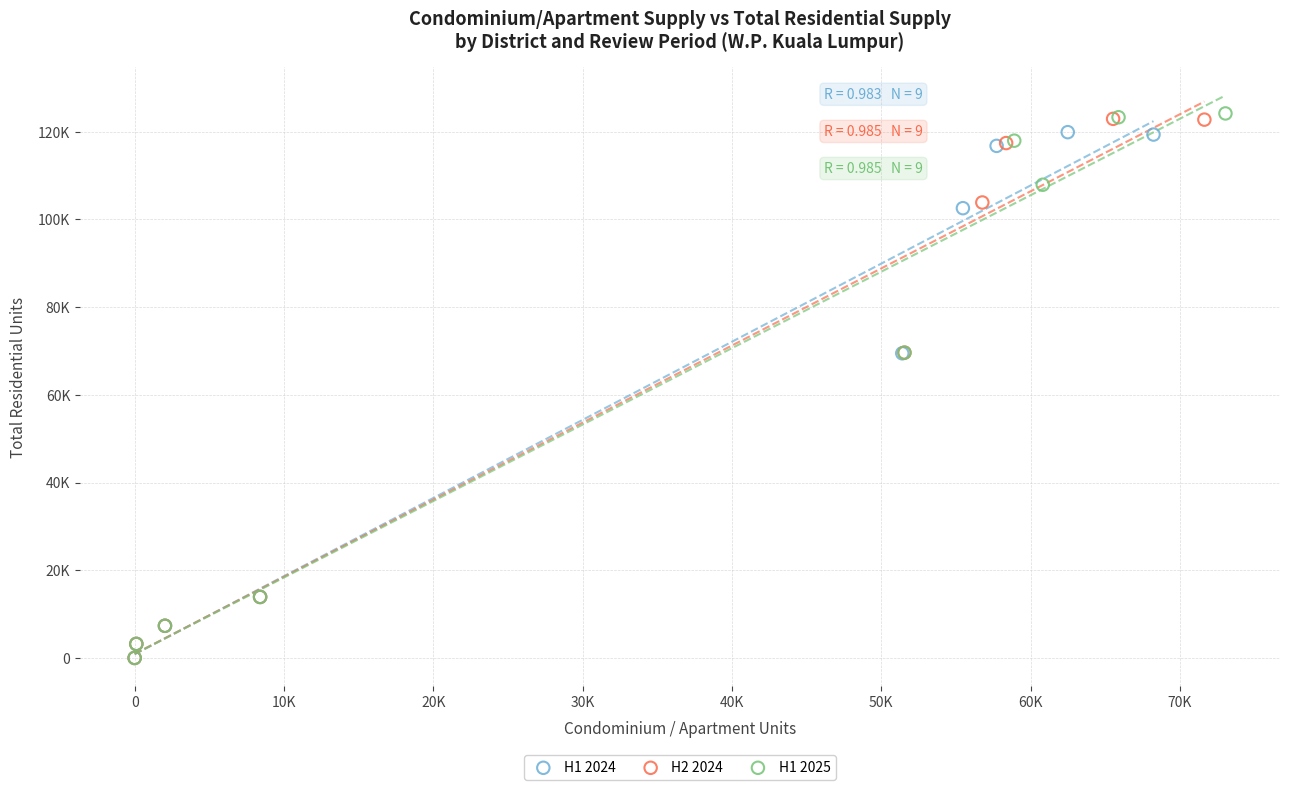

What are all the series names shown in the legend?

H1 2024, H2 2024, H1 2025